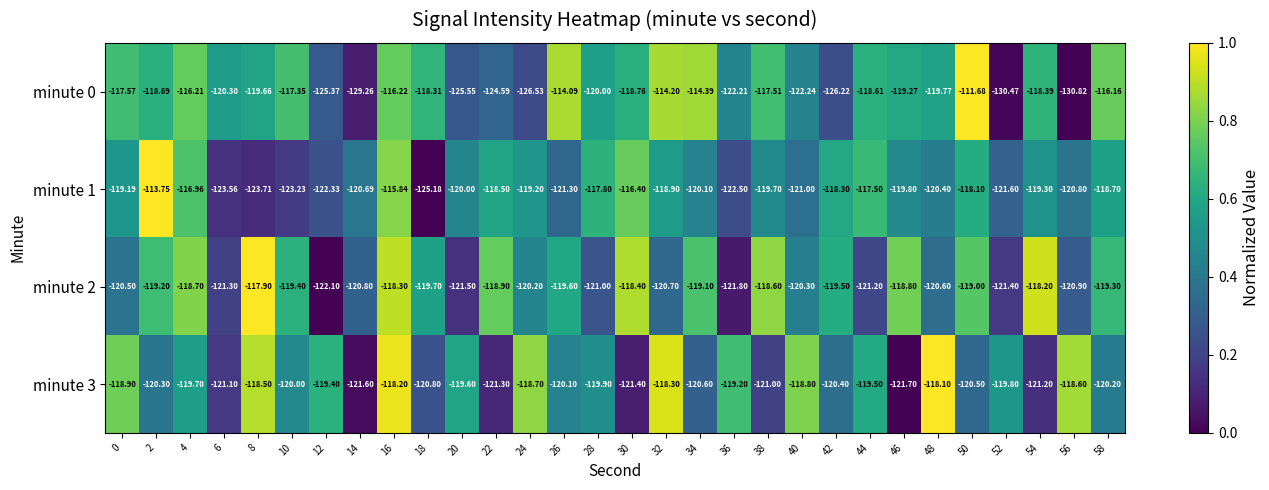

Reading left to right, what are all the values shown in this chart?

minute 0: 0=-117.6	2=-118.7	4=-116.2	6=-120.3	8=-119.7	10=-117.3	12=-125.4	14=-129.3	16=-116.2	18=-118.3	20=-125.5	22=-124.6	24=-126.5	26=-114.1	28=-120.0	30=-118.8	32=-114.2	34=-114.4	36=-122.2	38=-117.5	40=-122.2	42=-126.2	44=-118.6	46=-119.3	48=-119.8	50=-111.7	52=-130.5	54=-118.4	56=-130.8	58=-116.2
minute 1: 0=-119.2	2=-113.8	4=-117.0	6=-123.6	8=-123.7	10=-123.2	12=-122.3	14=-120.7	16=-115.8	18=-125.2	20=-120.0	22=-118.5	24=-119.2	26=-121.3	28=-117.8	30=-116.4	32=-118.9	34=-120.1	36=-122.5	38=-119.7	40=-121.0	42=-118.3	44=-117.5	46=-119.8	48=-120.4	50=-118.1	52=-121.6	54=-119.3	56=-120.8	58=-118.7
minute 2: 0=-120.5	2=-119.2	4=-118.7	6=-121.3	8=-117.9	10=-119.4	12=-122.1	14=-120.8	16=-118.3	18=-119.7	20=-121.5	22=-118.9	24=-120.2	26=-119.6	28=-121.0	30=-118.4	32=-120.7	34=-119.1	36=-121.8	38=-118.6	40=-120.3	42=-119.5	44=-121.2	46=-118.8	48=-120.6	50=-119.0	52=-121.4	54=-118.2	56=-120.9	58=-119.3
minute 3: 0=-118.9	2=-120.3	4=-119.7	6=-121.1	8=-118.5	10=-120.0	12=-119.4	14=-121.6	16=-118.2	18=-120.8	20=-119.6	22=-121.3	24=-118.7	26=-120.1	28=-119.9	30=-121.4	32=-118.3	34=-120.6	36=-119.2	38=-121.0	40=-118.8	42=-120.4	44=-119.5	46=-121.7	48=-118.1	50=-120.5	52=-119.8	54=-121.2	56=-118.6	58=-120.2